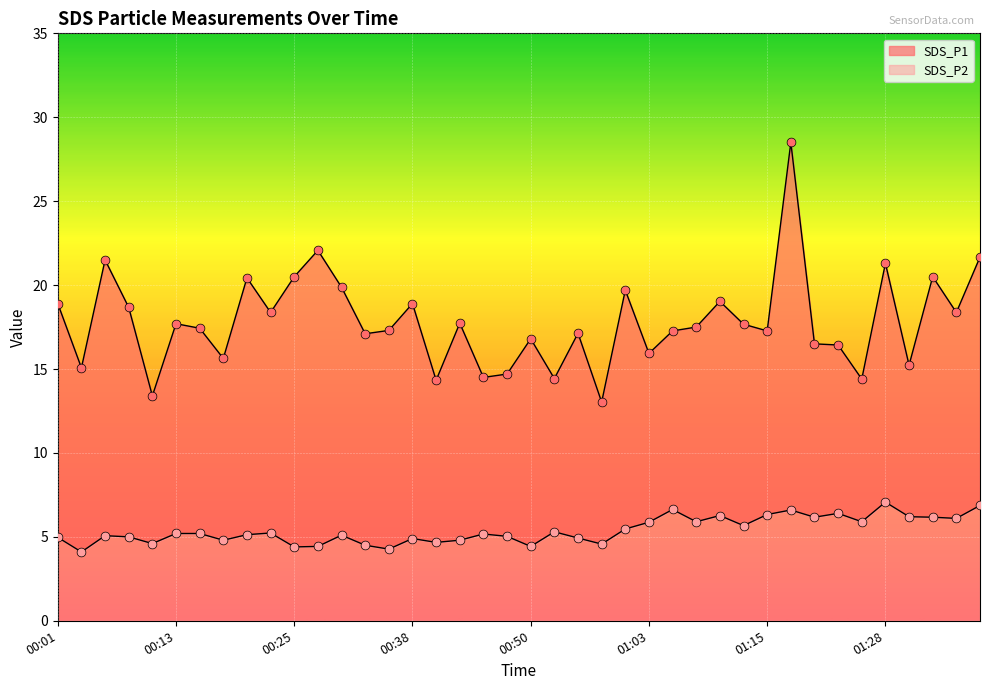

What are all the series names shown in the legend?

SDS_P1, SDS_P2